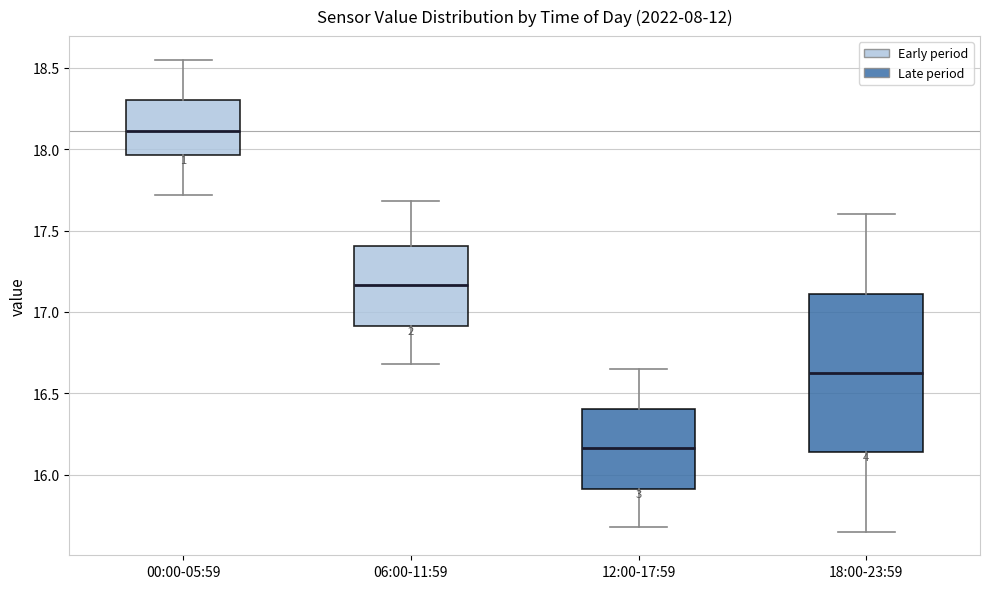

Which box has the highest median line?

00:00-05:59